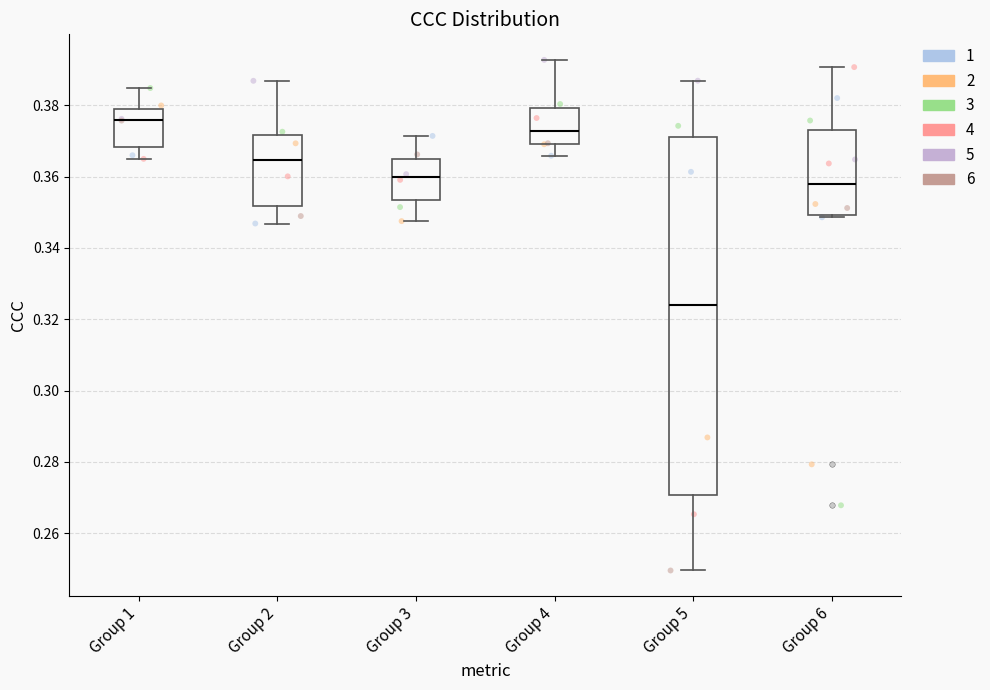

Where does the lower whisker of the box for Group 5 end on the y-axis? The values are not printed on the chart, so give them approximately, as read against the axis.

0.250